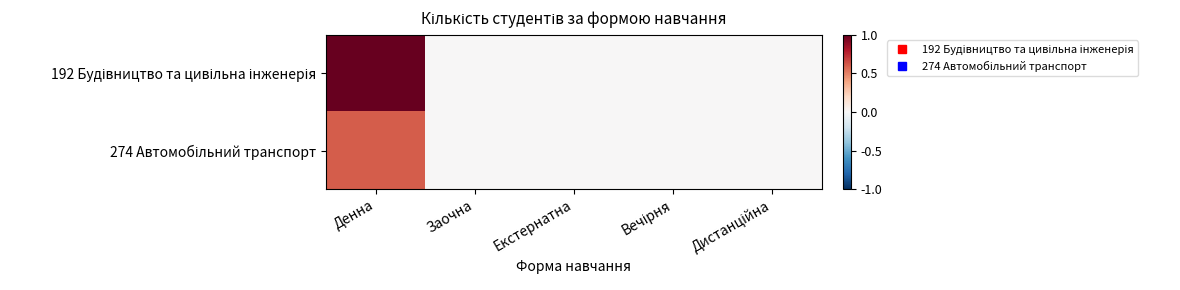

What is the greatest value displayed?

1.0